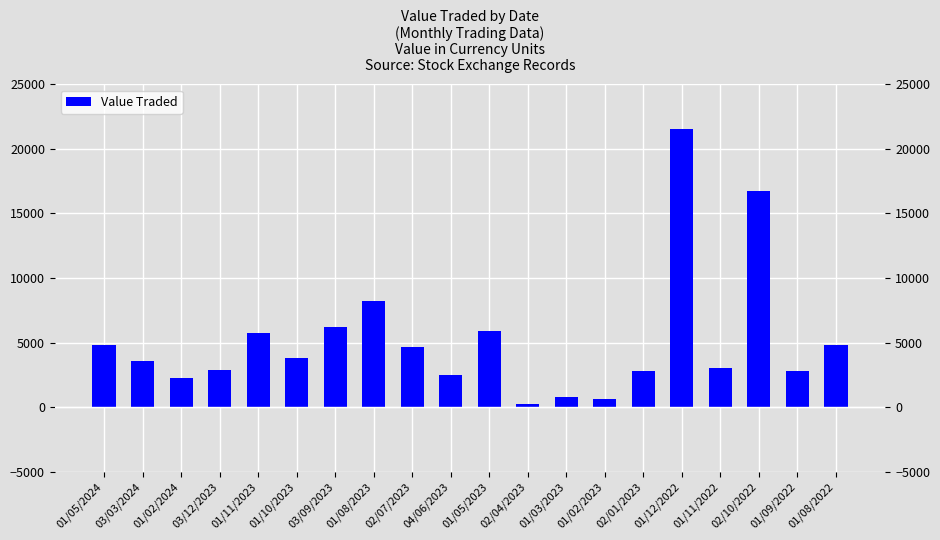

What position from the right is 01/08/2023?

13